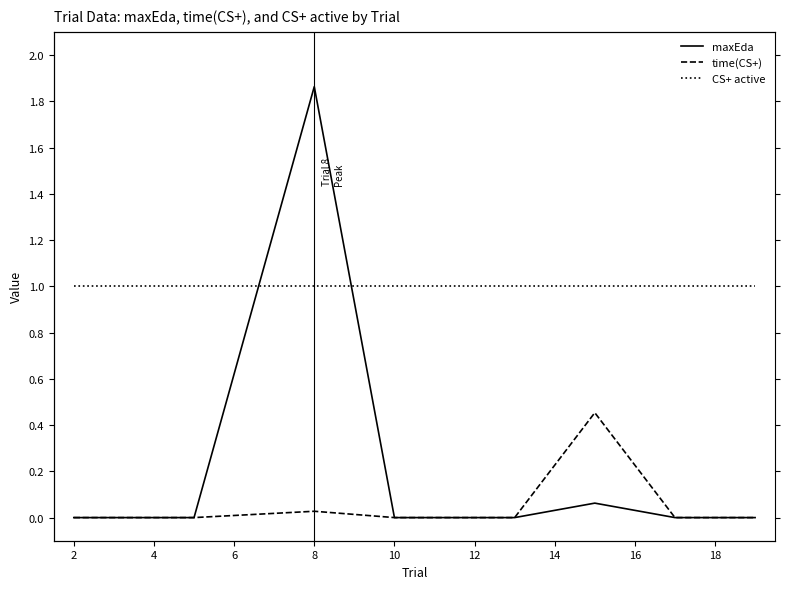

Between 8 and 12, which series saw the biggest shift?

maxEda